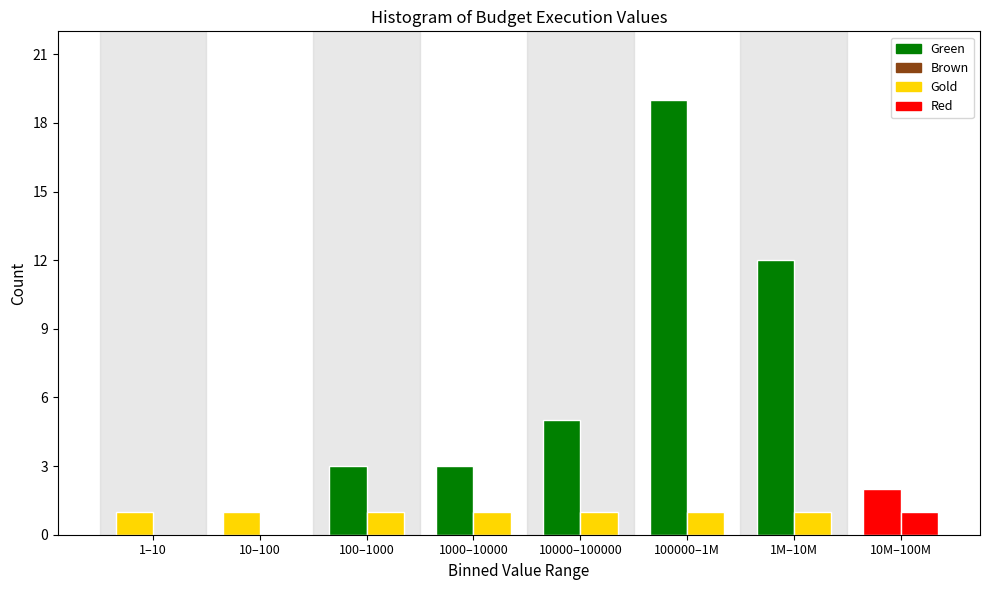

Count the number of categories in the chart.

8